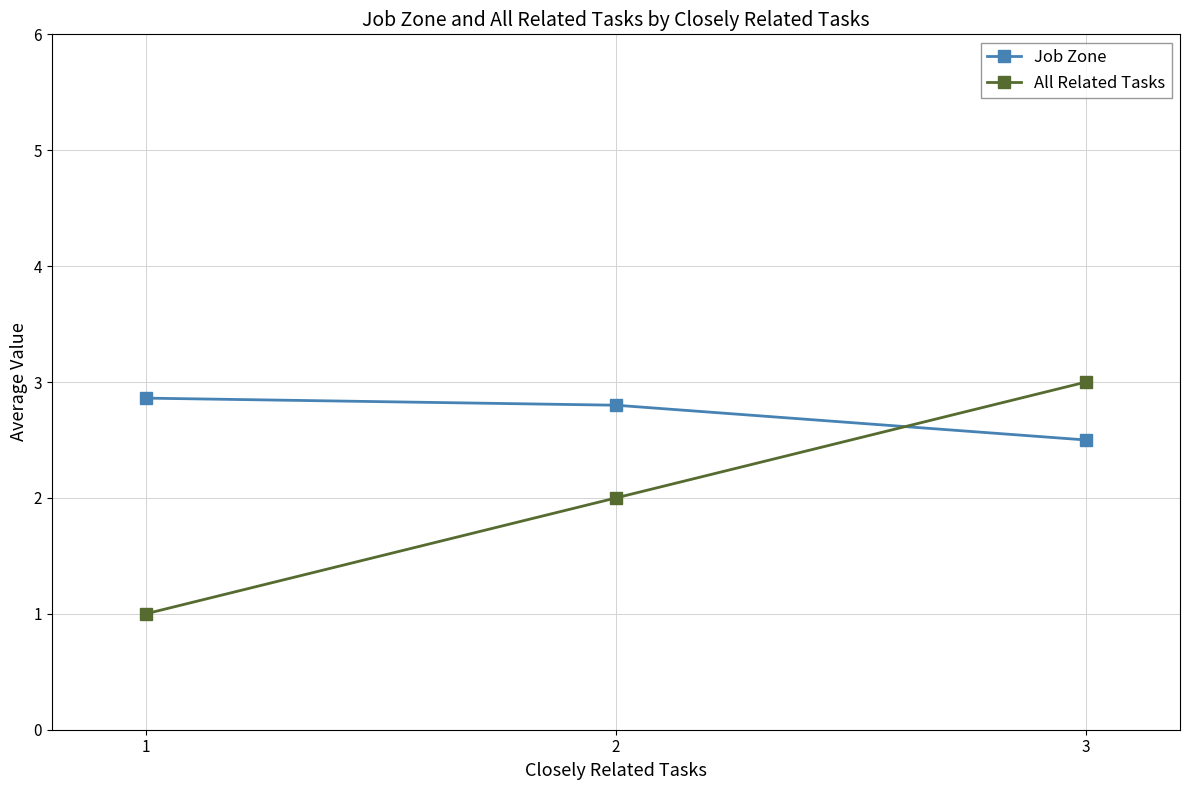

What is the value of the All Related Tasks point at the 3rd from the left?

3.0